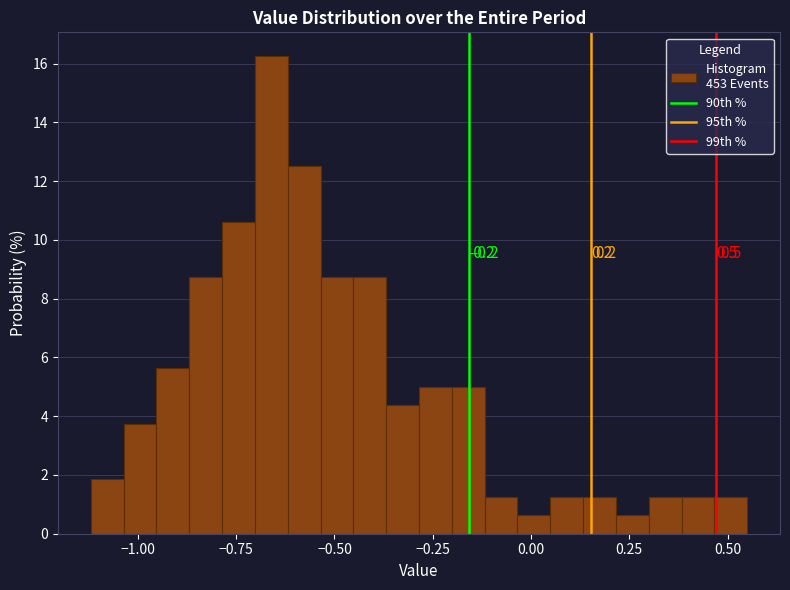

Read against the x-axis, roughly where is the centre of the tallest bar?

-0.65